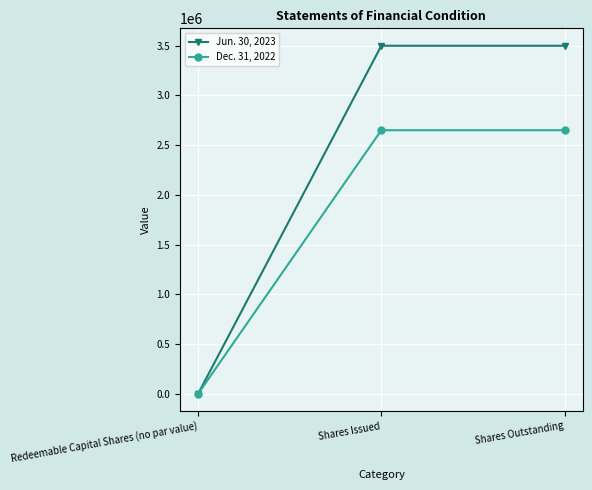

Reading right to left, transcribe all the data shown in this chart.

Jun. 30, 2023: Shares Outstanding=3500000	Shares Issued=3500000	Redeemable Capital Shares (no par value)=0
Dec. 31, 2022: Shares Outstanding=2650000	Shares Issued=2650000	Redeemable Capital Shares (no par value)=0